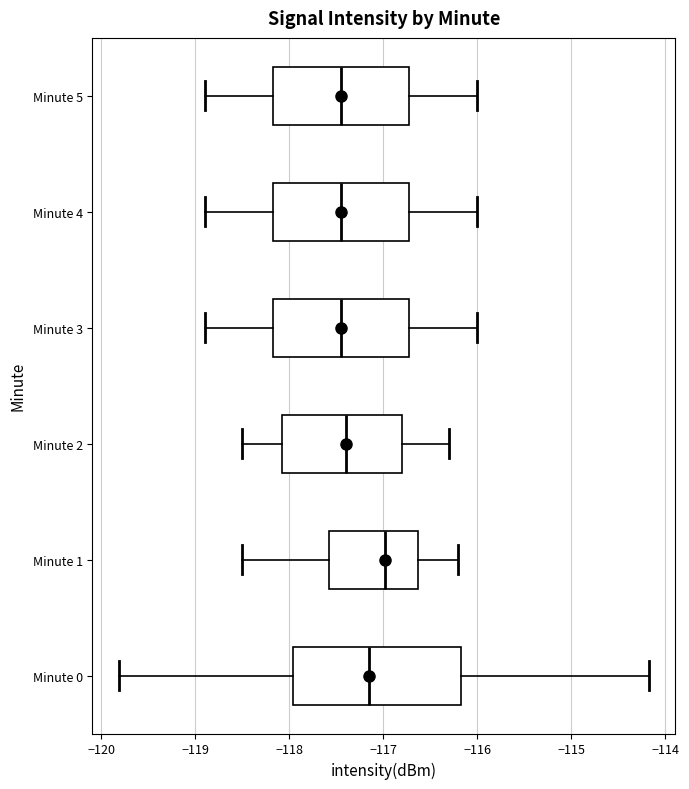

Where does the median line of the box for Minute 5 sit on the x-axis? The values are not printed on the chart, so give them approximately, as read against the axis.

-117.4